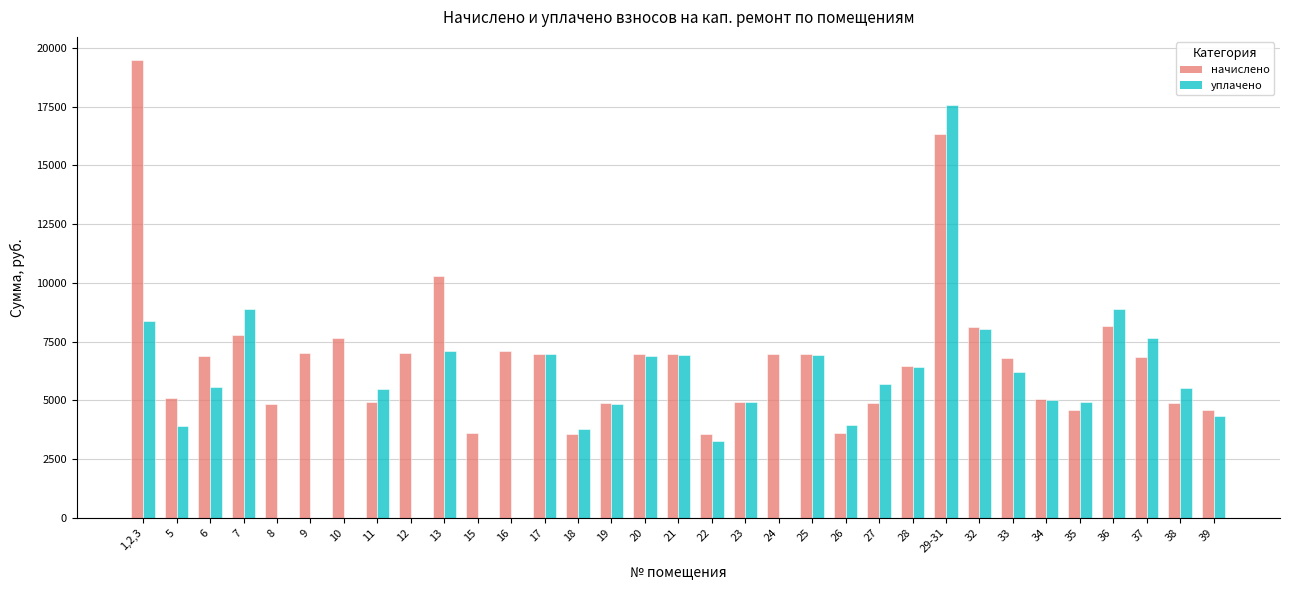

Between 17 and 24, which series saw the biggest shift?

уплачено